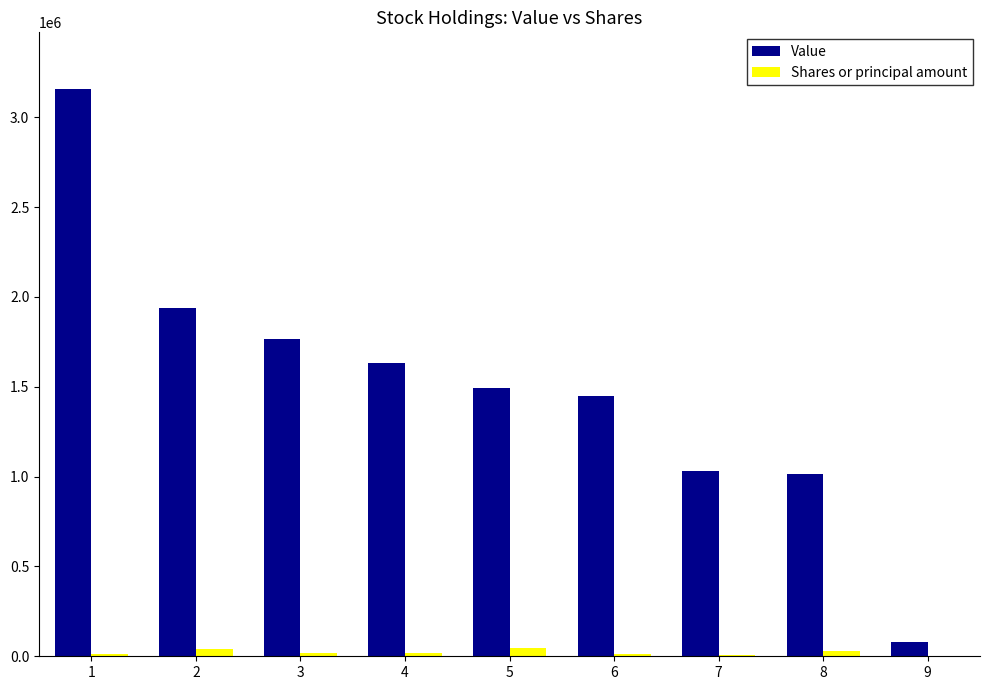

Between 1 and 4, which series saw the biggest shift?

Value